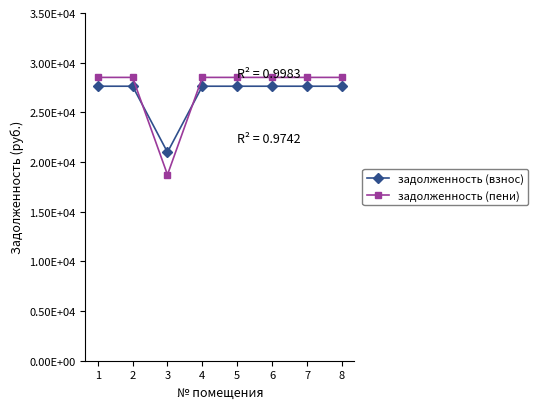

What value does the задолженность (пени) series have at 4?

28518.0